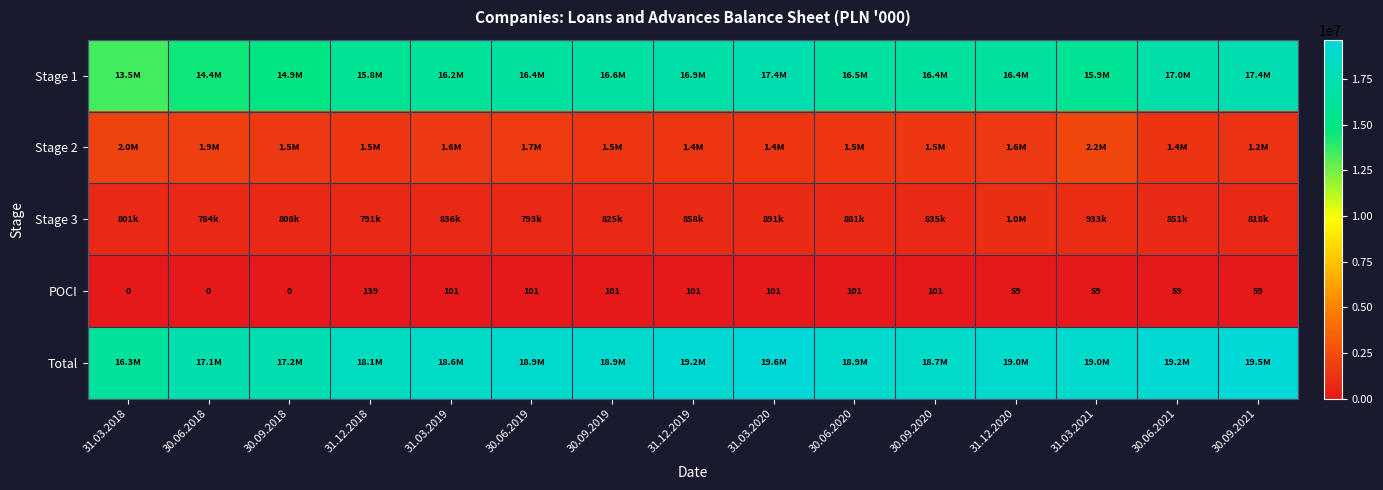

What is the sum of all POCI values?

1082